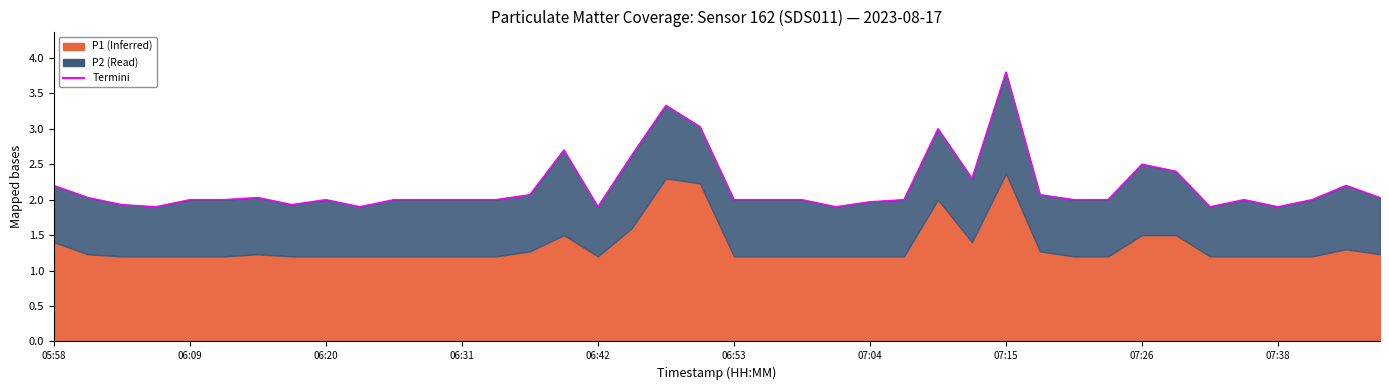

Between 28 and 11, which is larger?

28